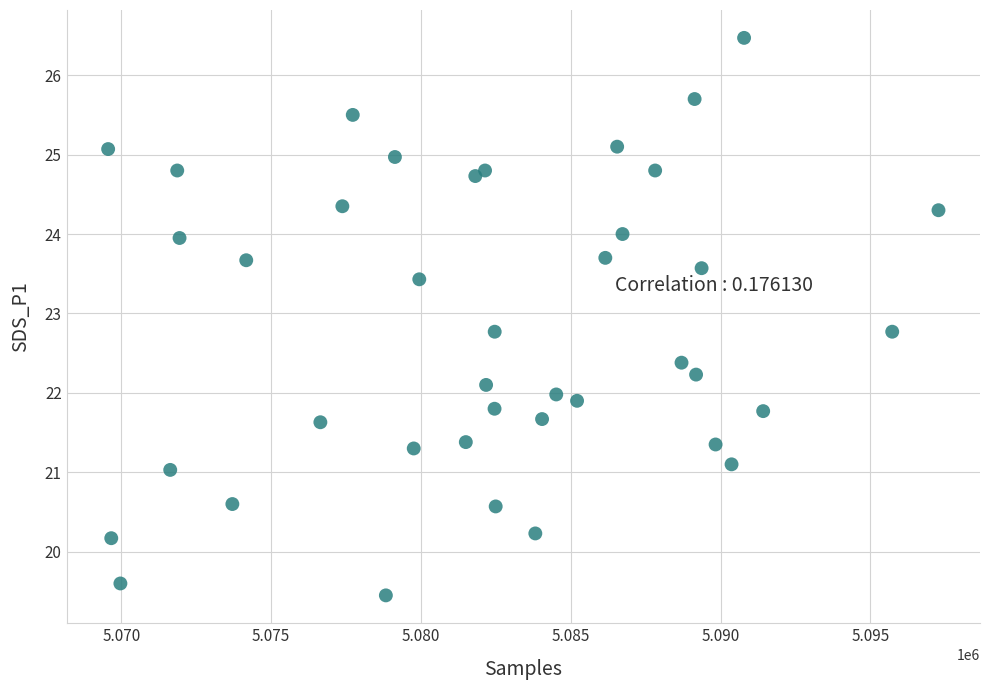

What is the range of X values (max minus min)?

27712.0